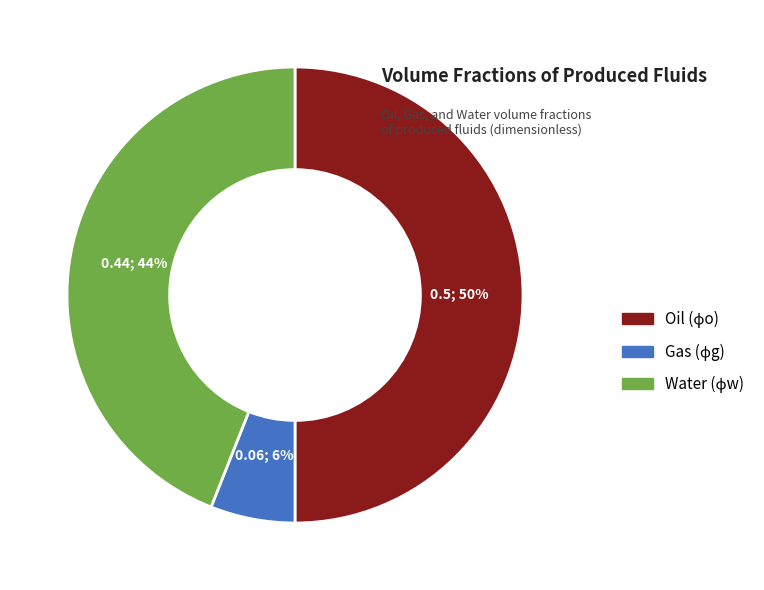

To the nearest percent, what is the difference between the largest and smallest slice percentages?

44%